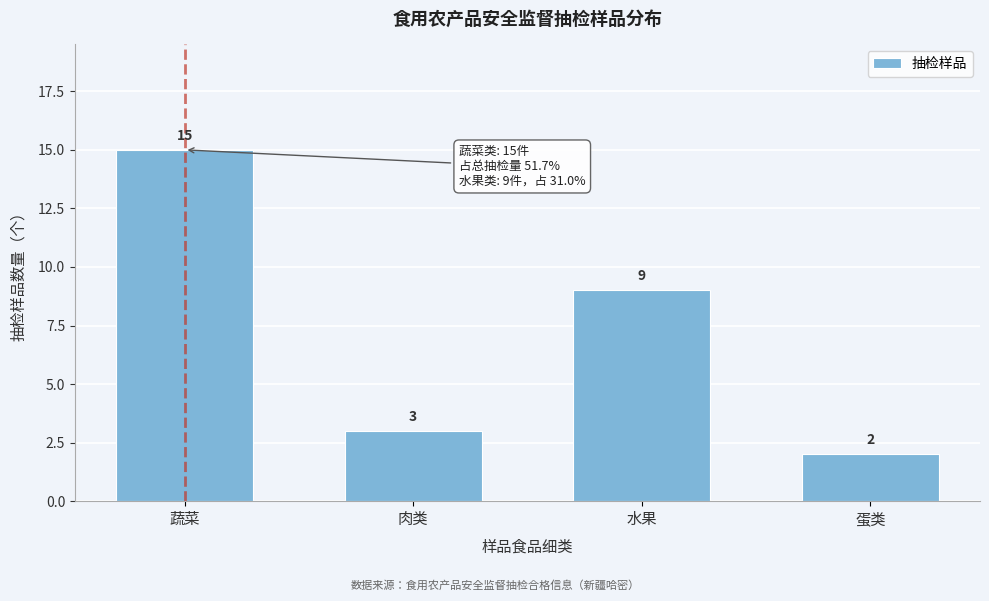

Reading left to right, what are all the values shown in this chart?

蔬菜=15	肉类=3	水果=9	蛋类=2